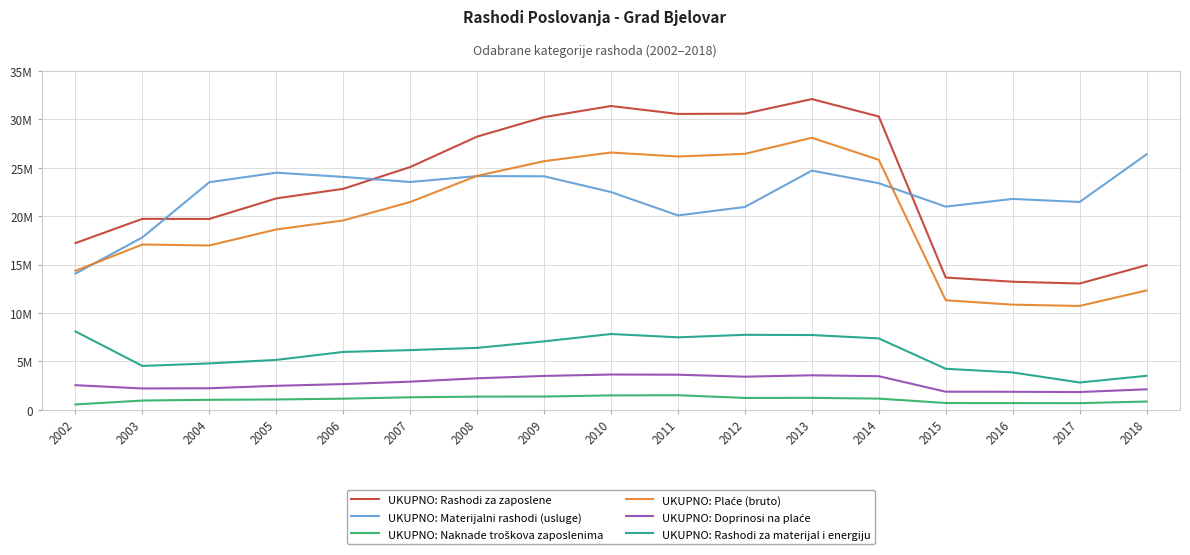

Does the chart have visible grid lines?

Yes